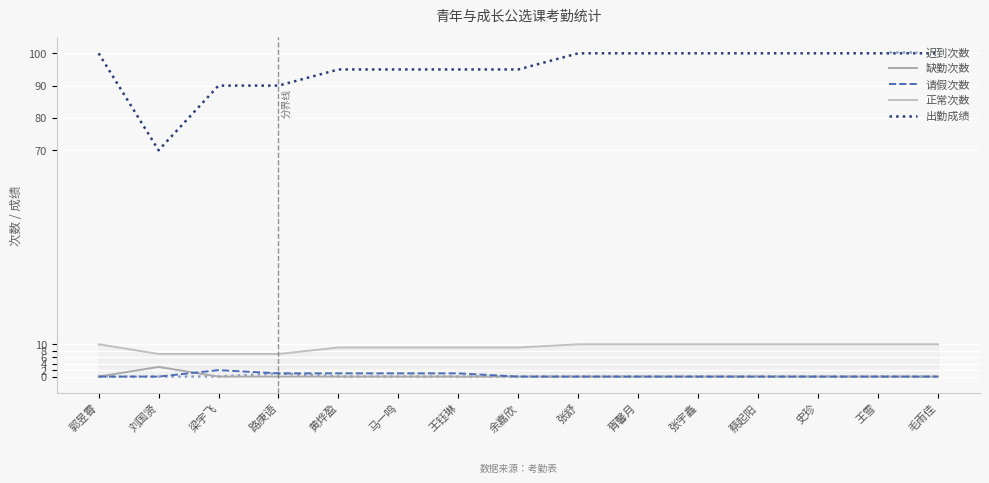

Is the value of 出勤成绩 at 黄烨盈 greater than the value of 正常次数 at 王雪?

Yes